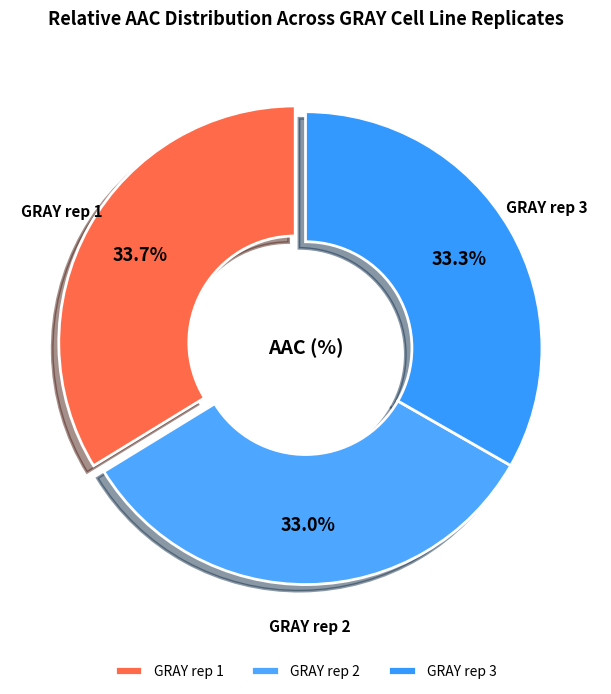

Approximately how many times larger is the value at GRAY rep 3 compared to GRAY rep 2?

1.0